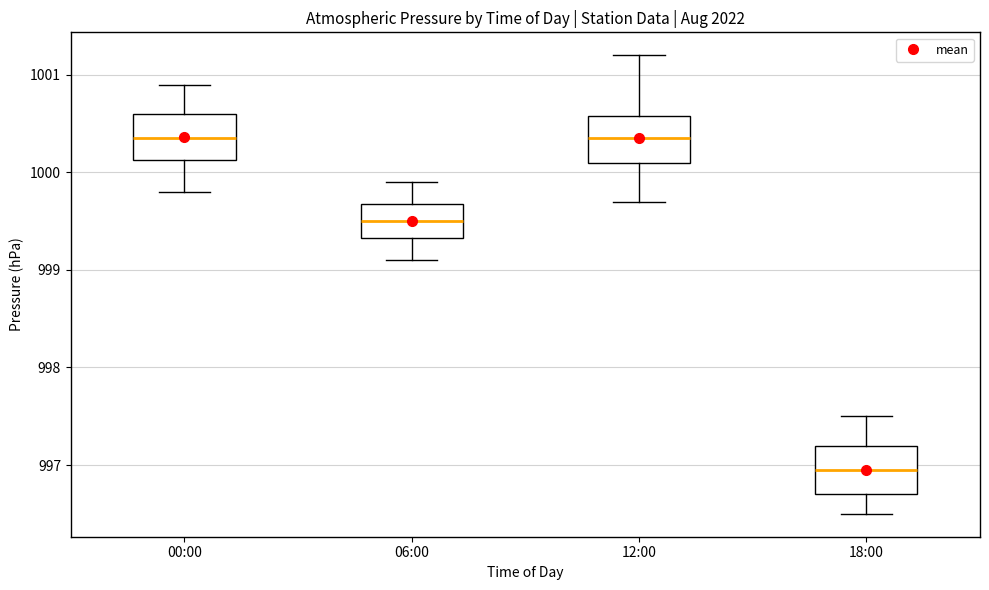

Which box's median line is the lowest?

18:00